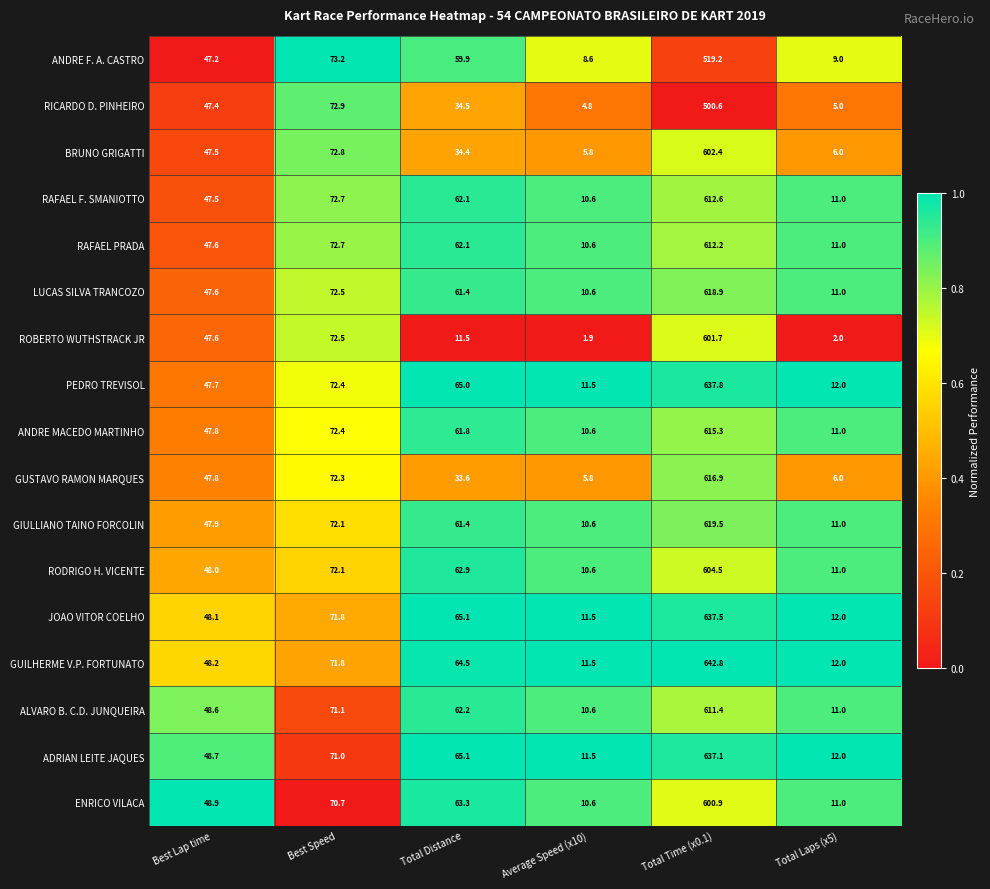

At which category is the sum across all series the highest?

Total Time (x0.1)